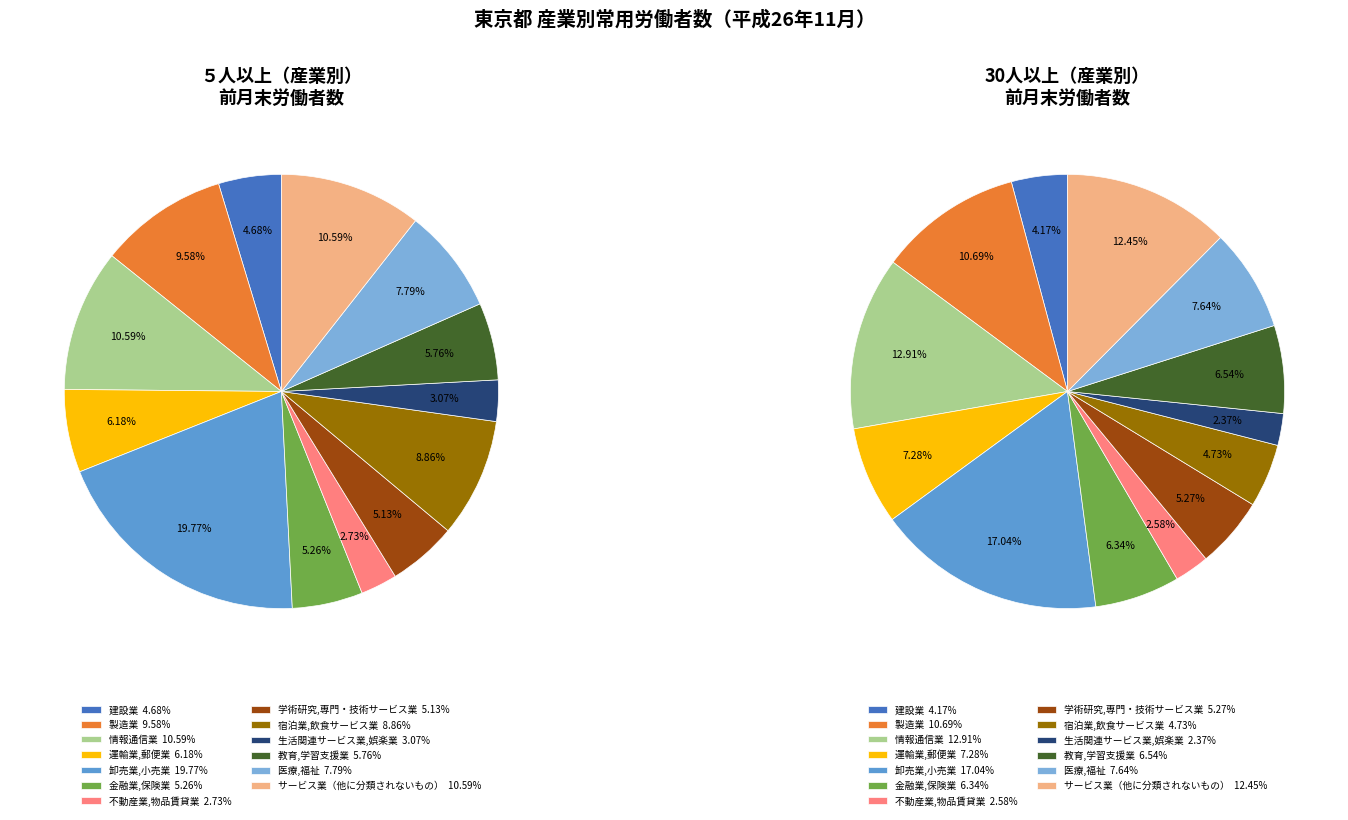

To the nearest percent, what is the difference between the largest and smallest slice percentages?

17%